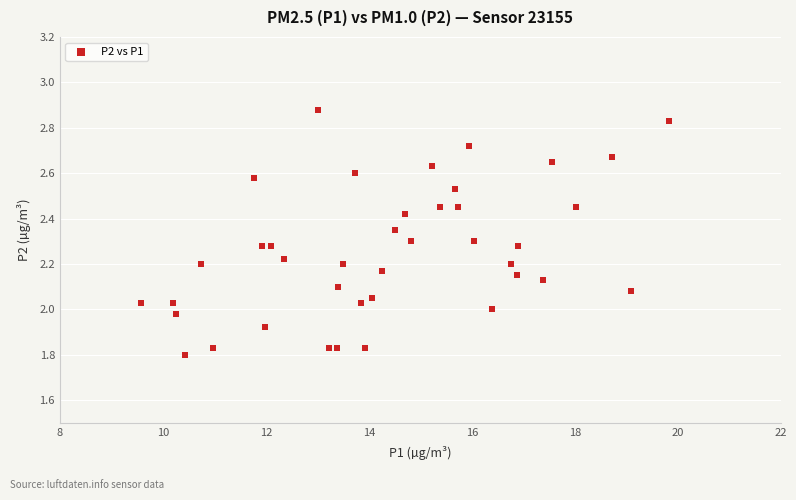

What is the range of Y values (max minus min)?

1.1